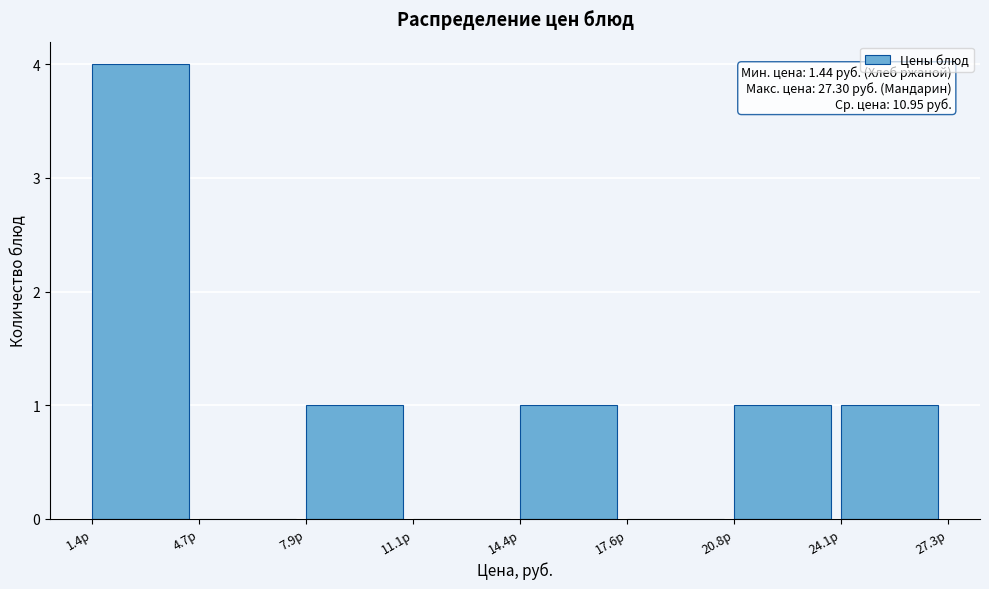

Over which range of the x-axis is the bar tallest?

1.5 to 4.5